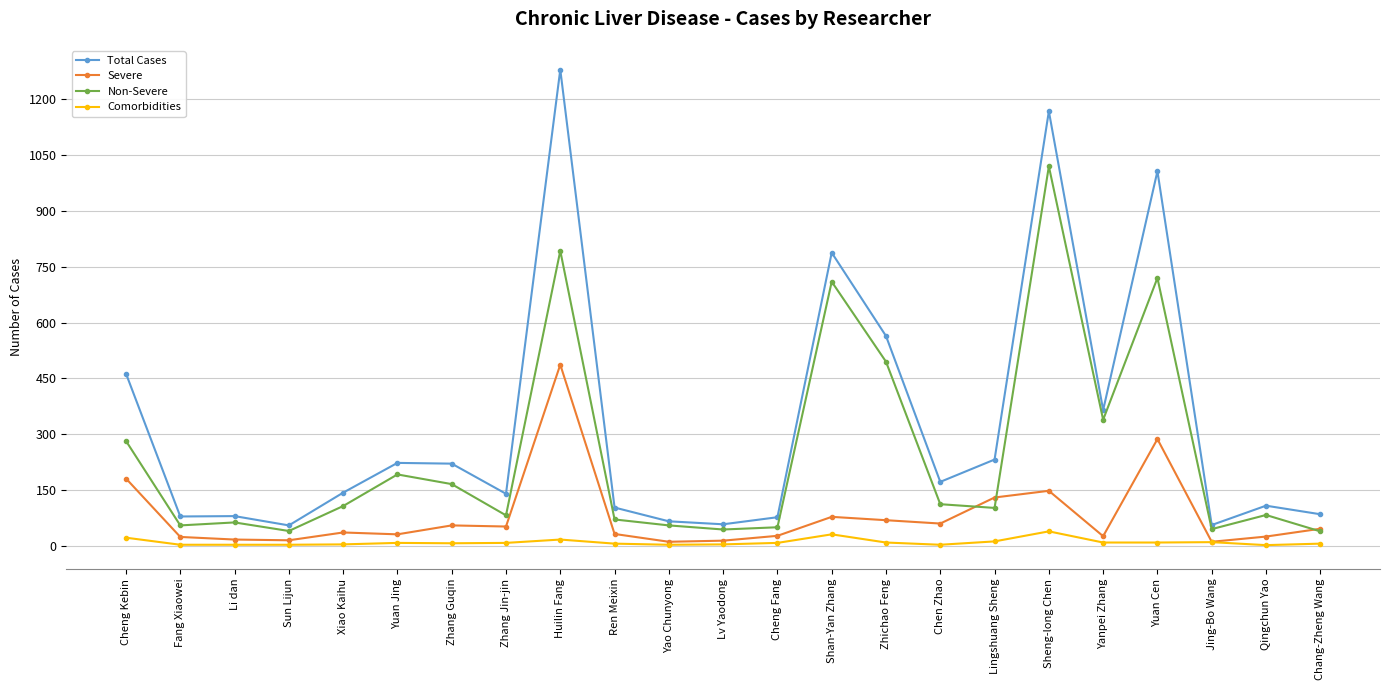

The value of Severe at Yanpei Zhang is 26. True or false?

True